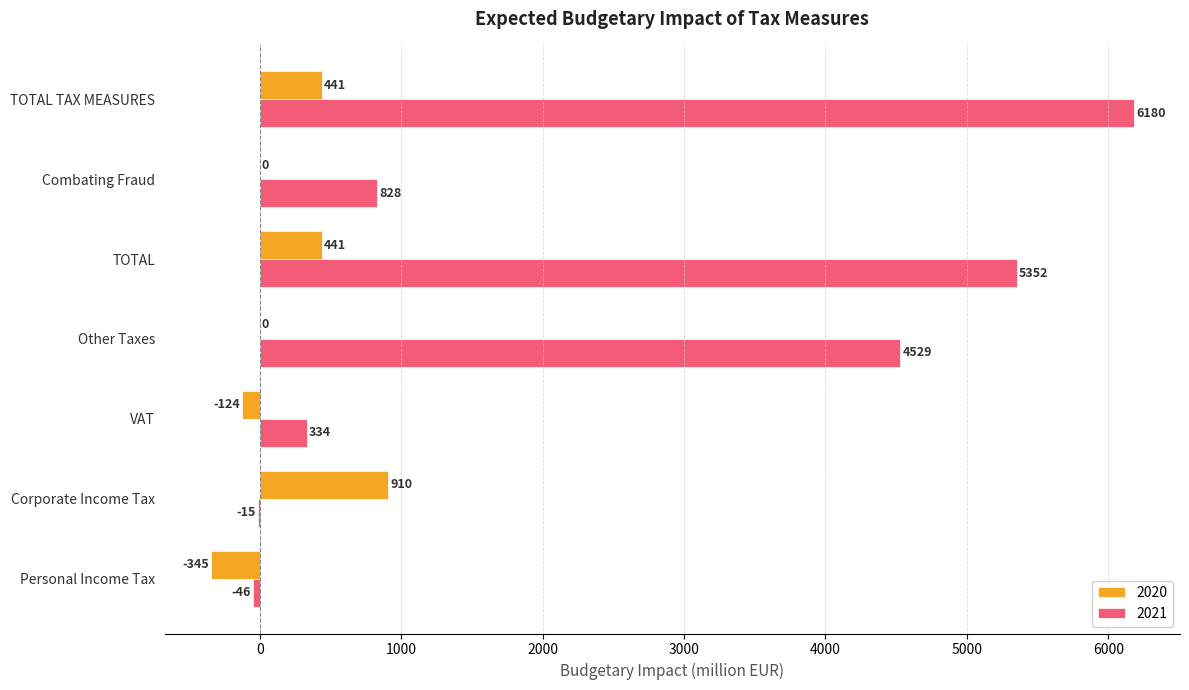

How many series are shown in this chart?

2